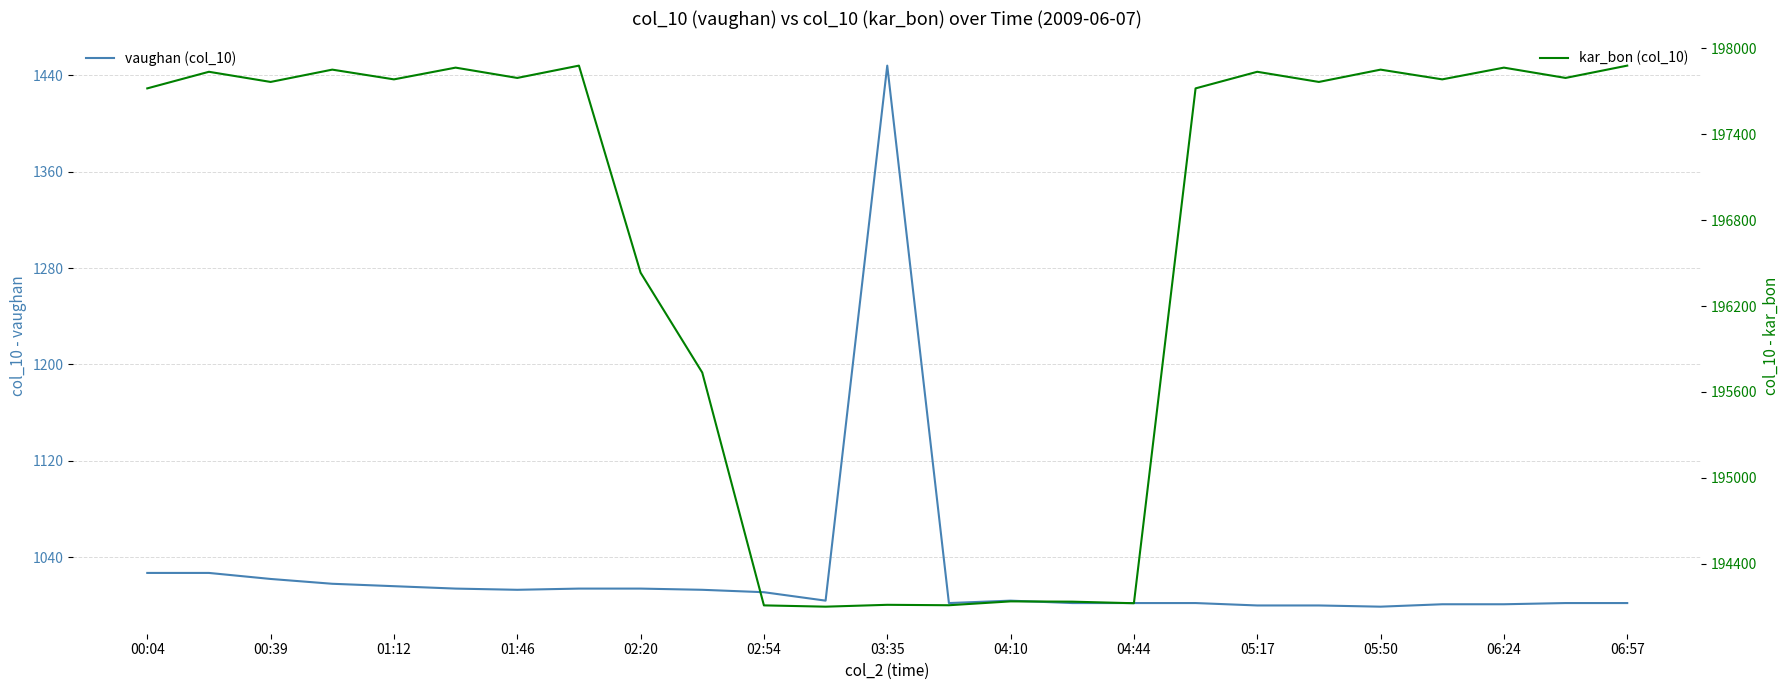

True or false: kar_bon (col_10) and vaughan (col_10) cross at least once.

False